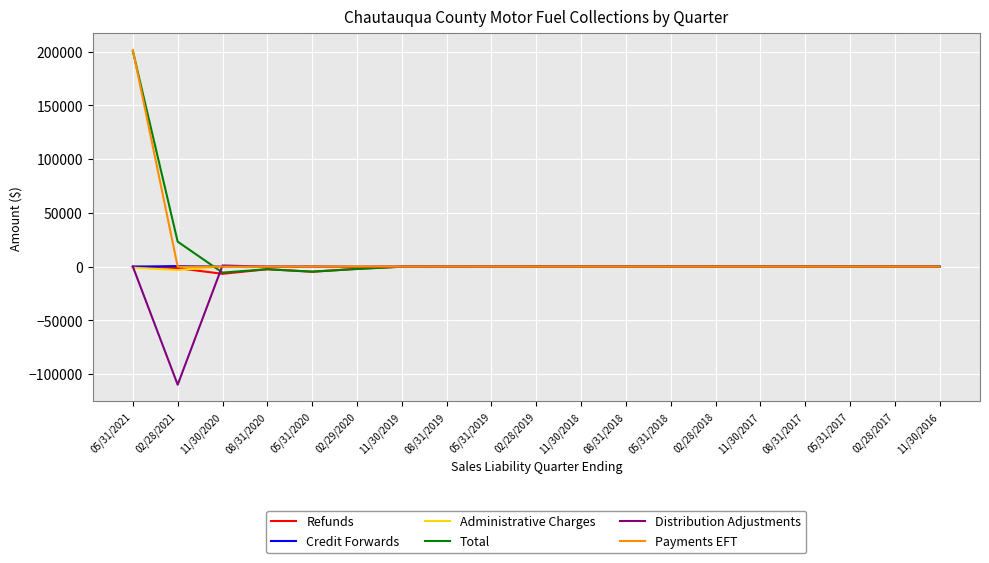

At which category does the chart reach its minimum across all series?

02/28/2021